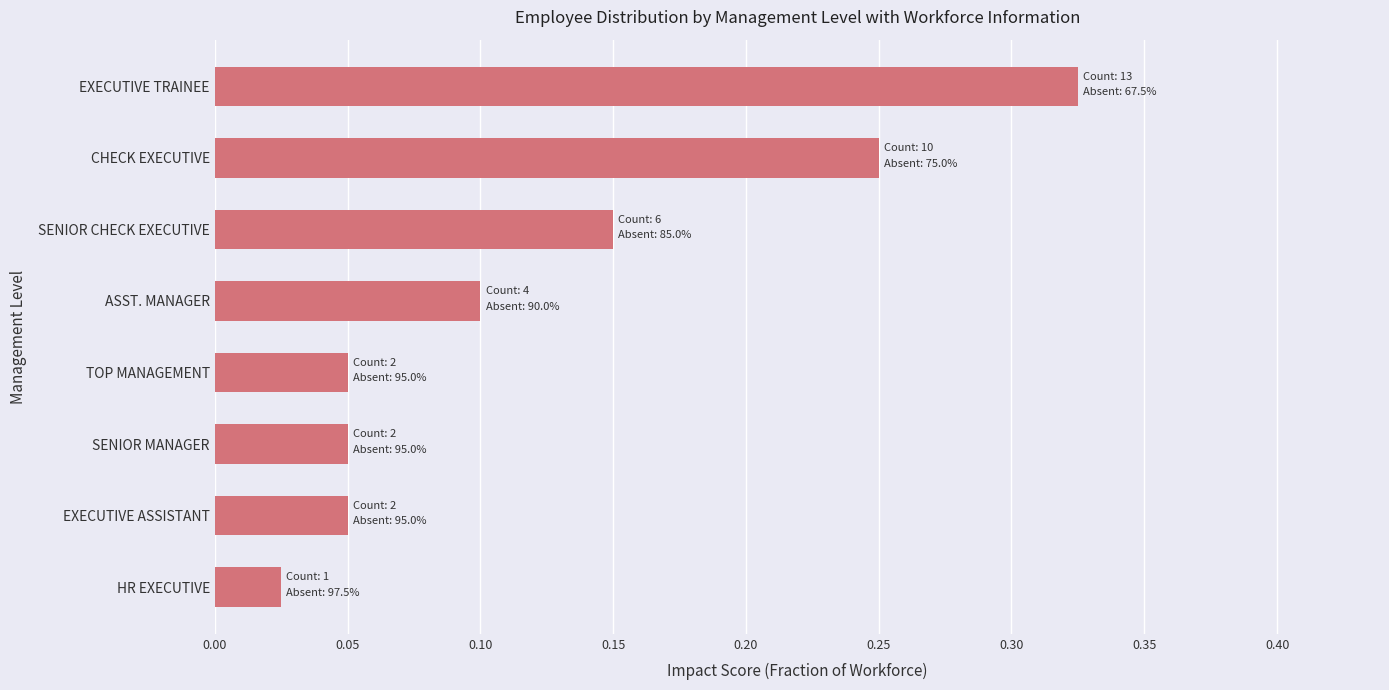

What is the label of the 3rd bar from the bottom?

SENIOR MANAGER